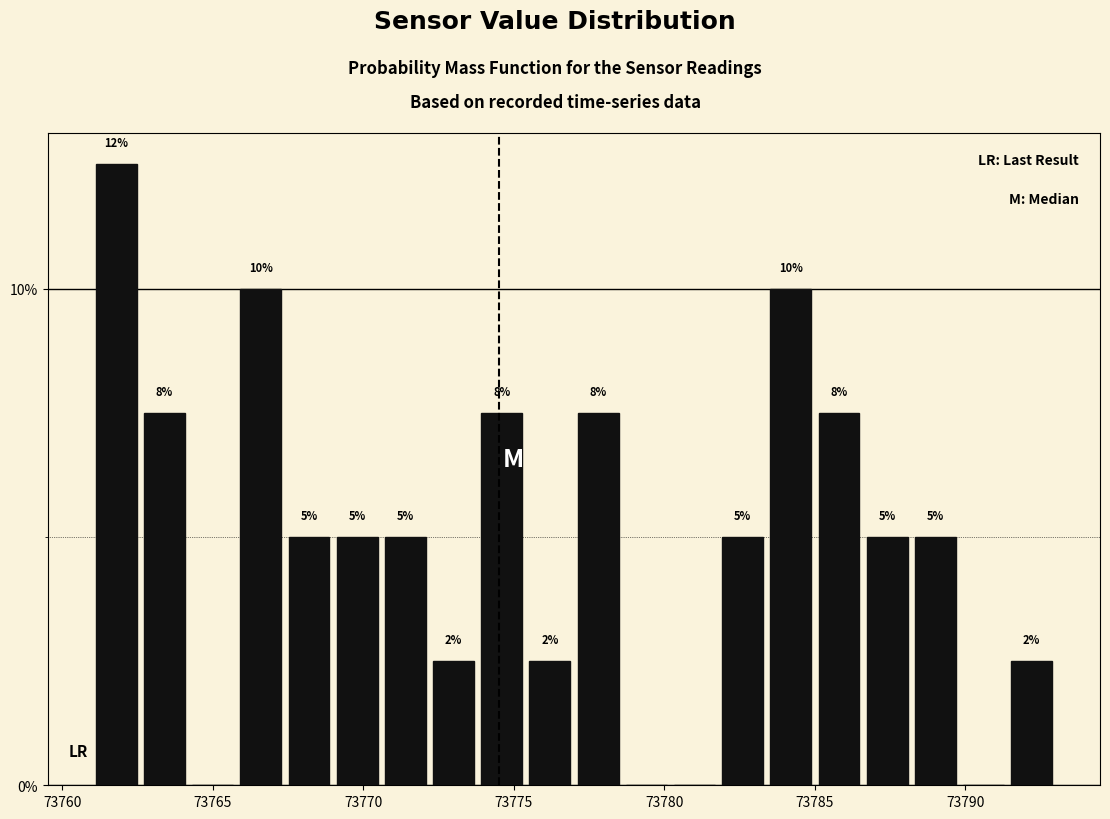

Around what value on the x-axis is the tallest bar? Give the approximate position of its centre, as read against the axis.

73762.0